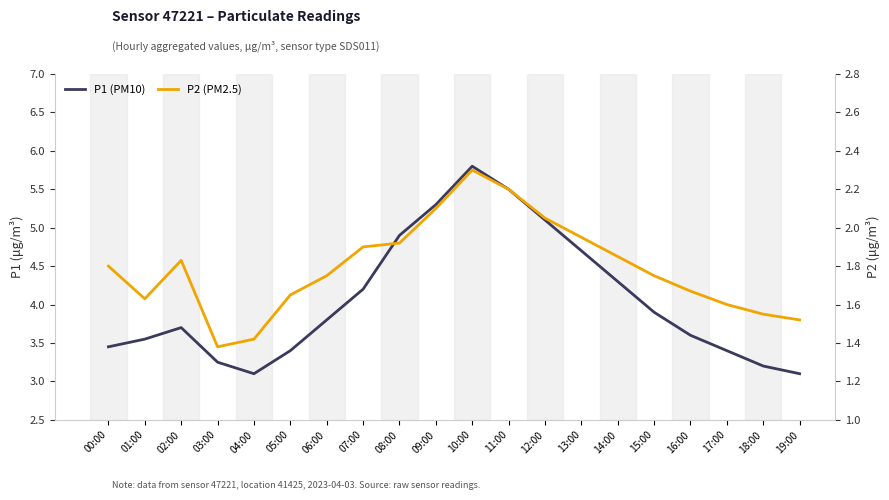

Which series has the largest total across all categories?

P1 (PM10)